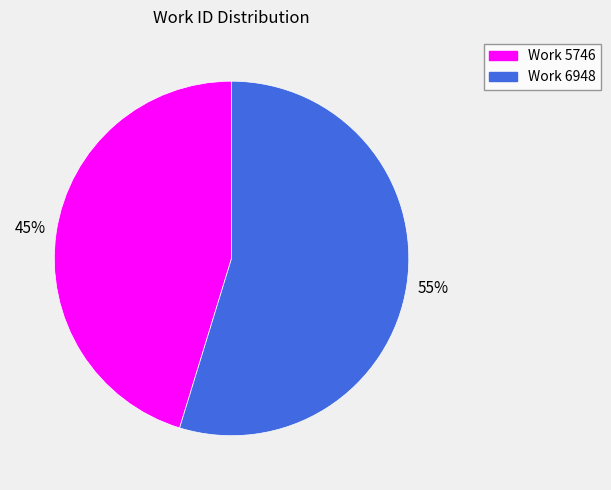

To the nearest percent, what percentage of the pie is Work 6948?

55%